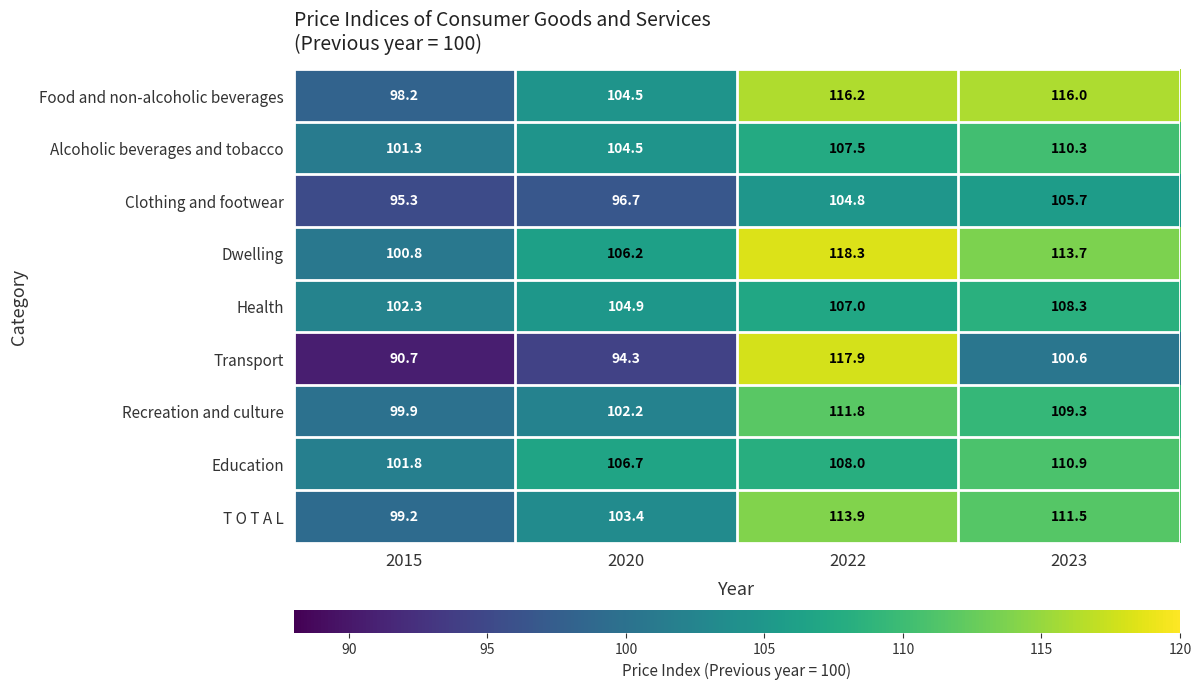

How many distinct data groups are displayed?

9